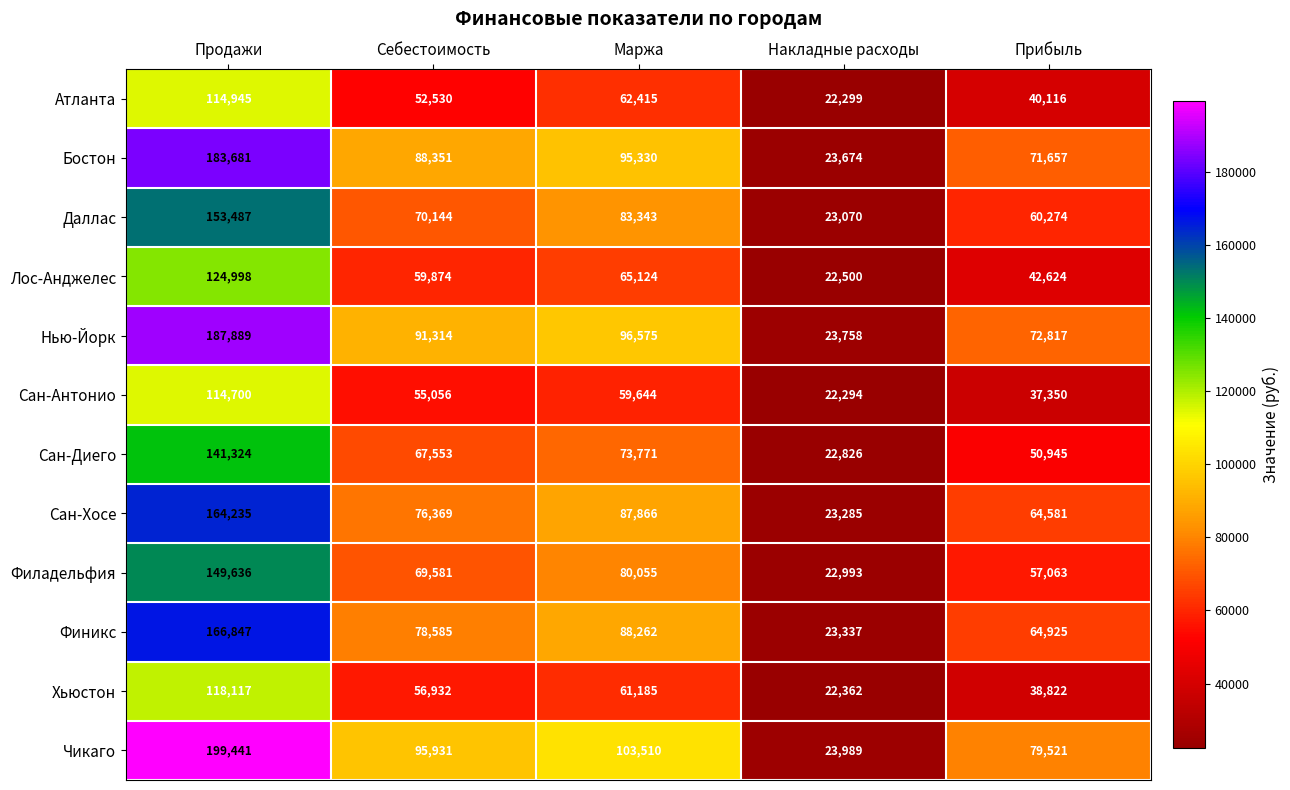

How many distinct data groups are displayed?

12